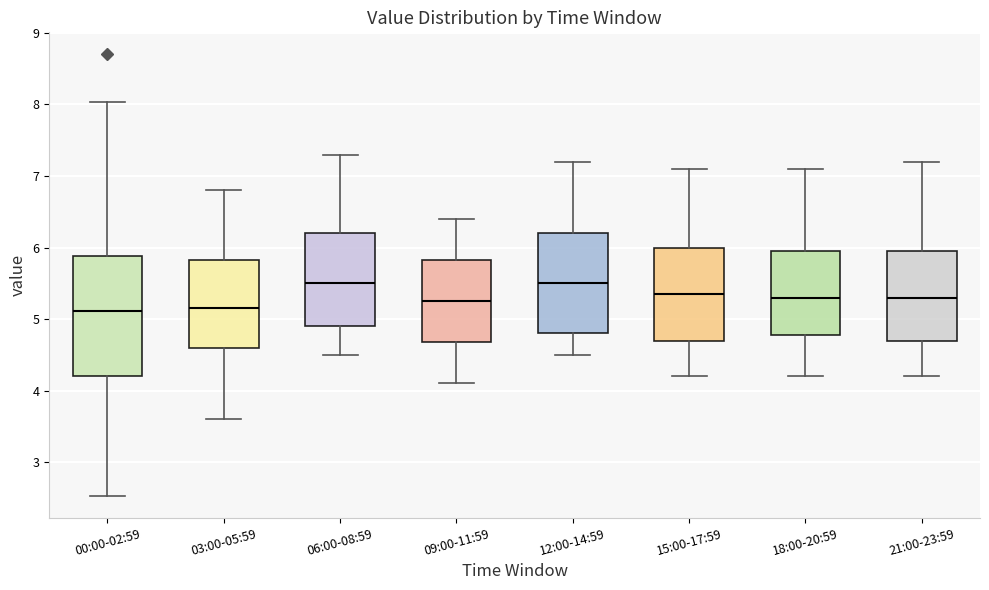

Reading left to right, read every box against the y-axis: the position of its median line, the range the box covers, and the ends of its whiskers. The values are not printed on the chart, so give them approximately, as read against the axis.

00:00-02:59: median 5.1, box 4.2 to 5.9, whiskers 2.5 to 8.0
03:00-05:59: median 5.2, box 4.6 to 5.8, whiskers 3.6 to 6.8
06:00-08:59: median 5.5, box 4.9 to 6.2, whiskers 4.5 to 7.3
09:00-11:59: median 5.3, box 4.7 to 5.8, whiskers 4.1 to 6.4
12:00-14:59: median 5.5, box 4.8 to 6.2, whiskers 4.5 to 7.2
15:00-17:59: median 5.4, box 4.7 to 6.0, whiskers 4.2 to 7.1
18:00-20:59: median 5.3, box 4.8 to 6.0, whiskers 4.2 to 7.1
21:00-23:59: median 5.3, box 4.7 to 6.0, whiskers 4.2 to 7.2